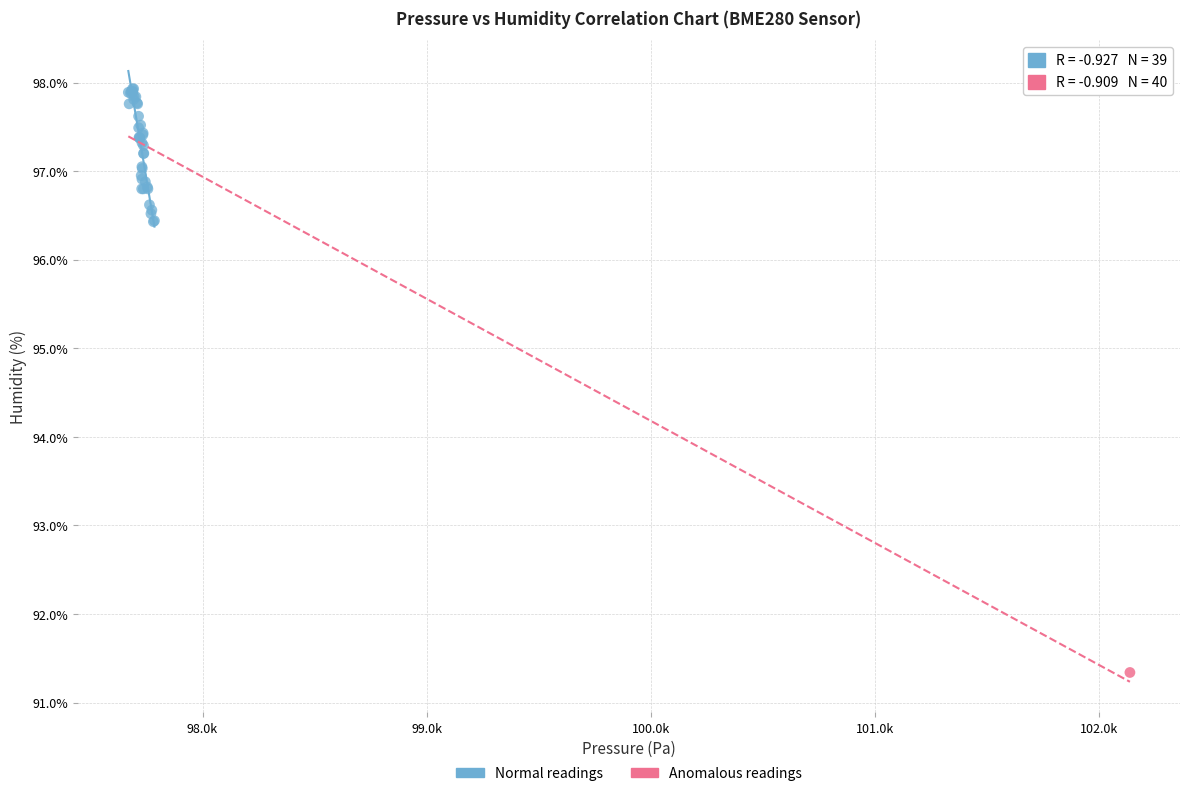

What are all the series names shown in the legend?

Normal readings, Anomalous readings